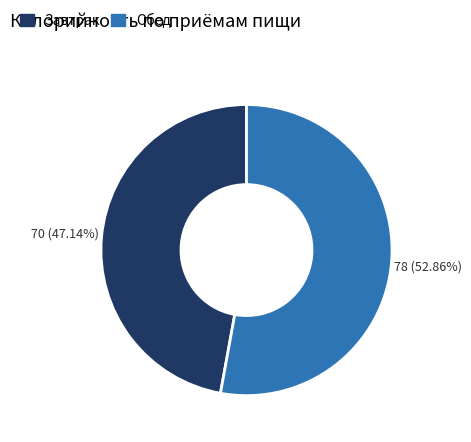

How much of the chart is everything except Завтрак?

52.9%